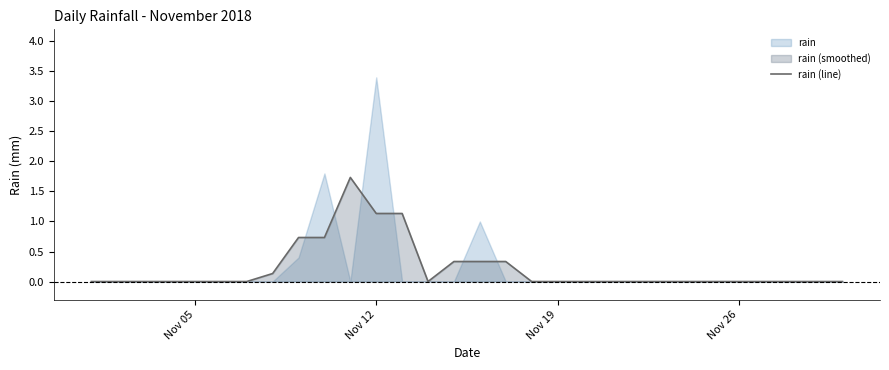

True or false: the data has more than 0 interior local peaks.

True